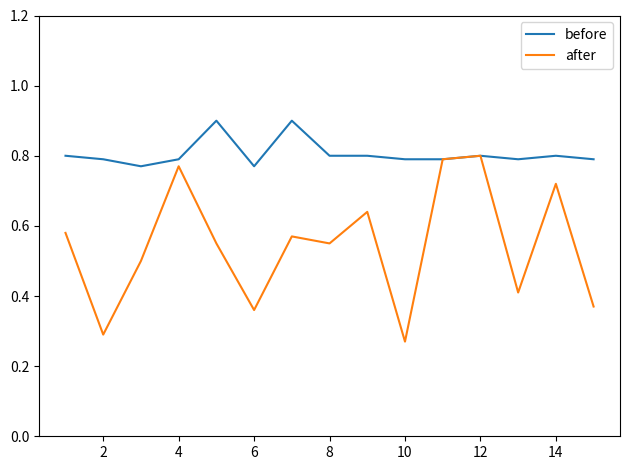

Which series has the largest range (max minus min)?

after